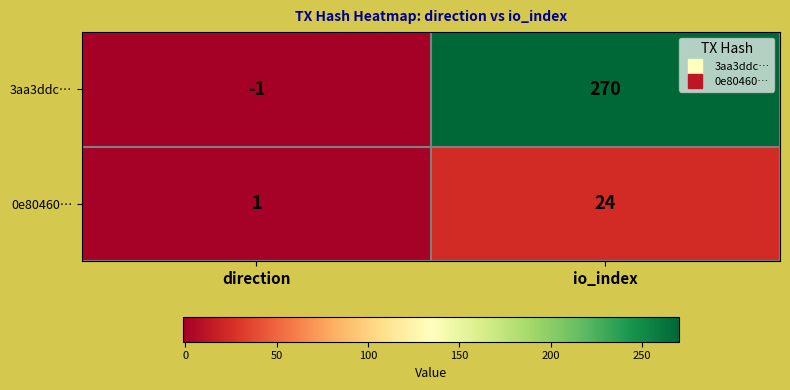

What is the difference between the highest and lowest values at io_index?

246